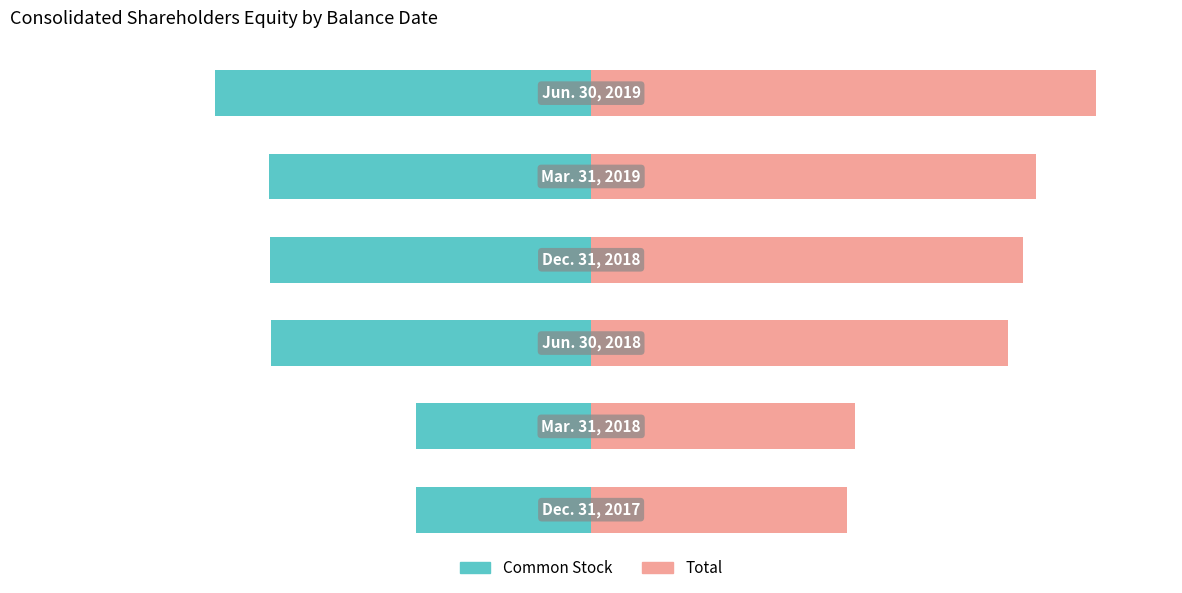

What is the difference between the highest and lowest values at 0?

85.2